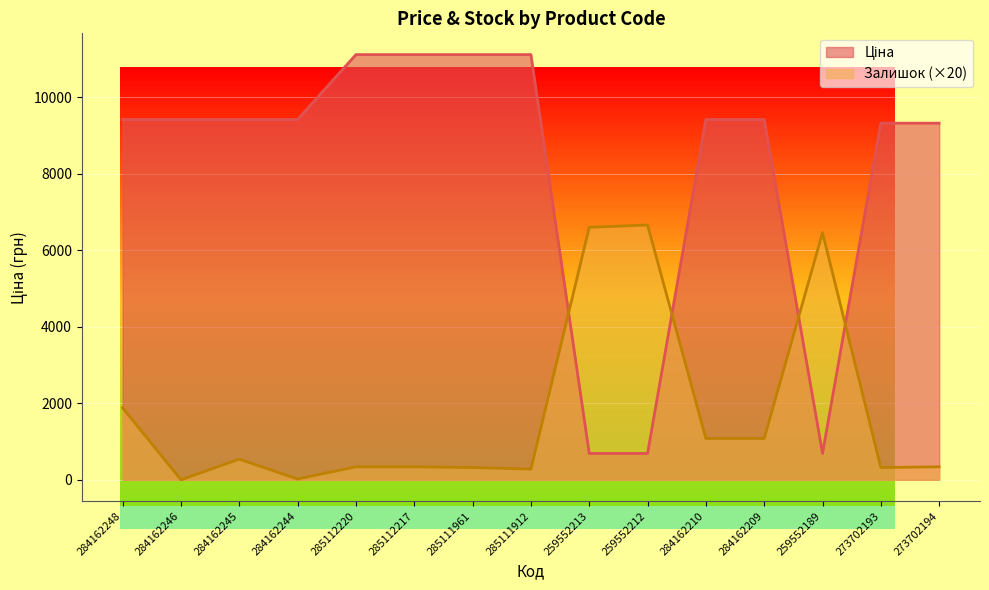

What is the label of the 6th point from the left?

285112217